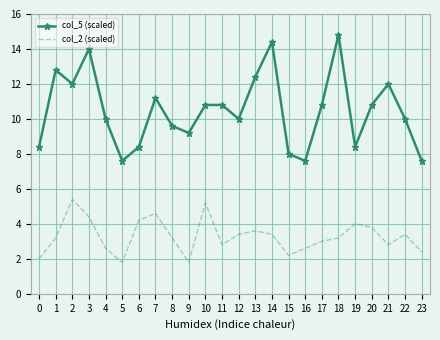

The value of col_5 (scaled) at 16 is 7.6. True or false?

True